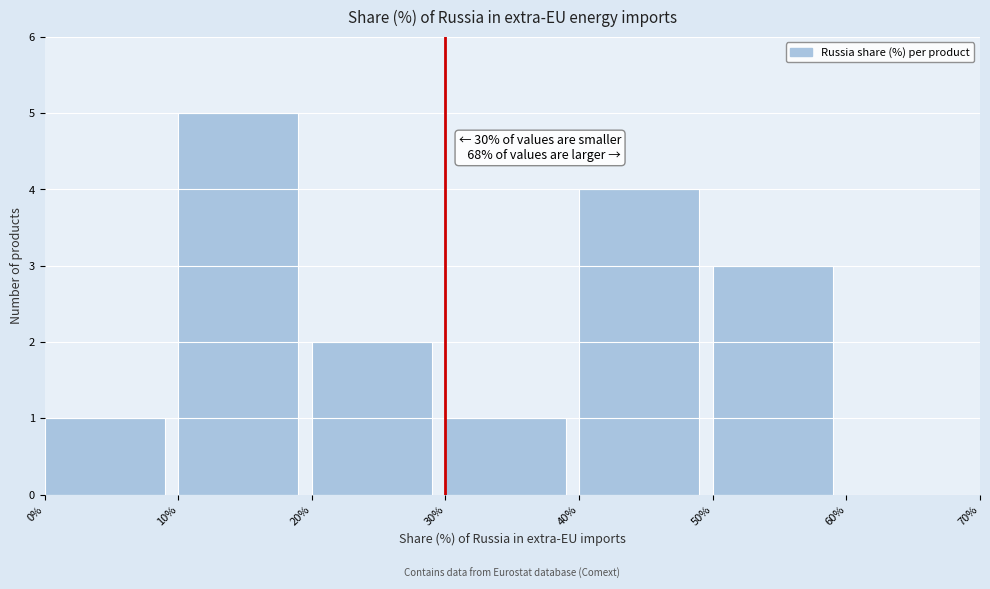

Which range on the x-axis has the tallest bar?

10% to 20%